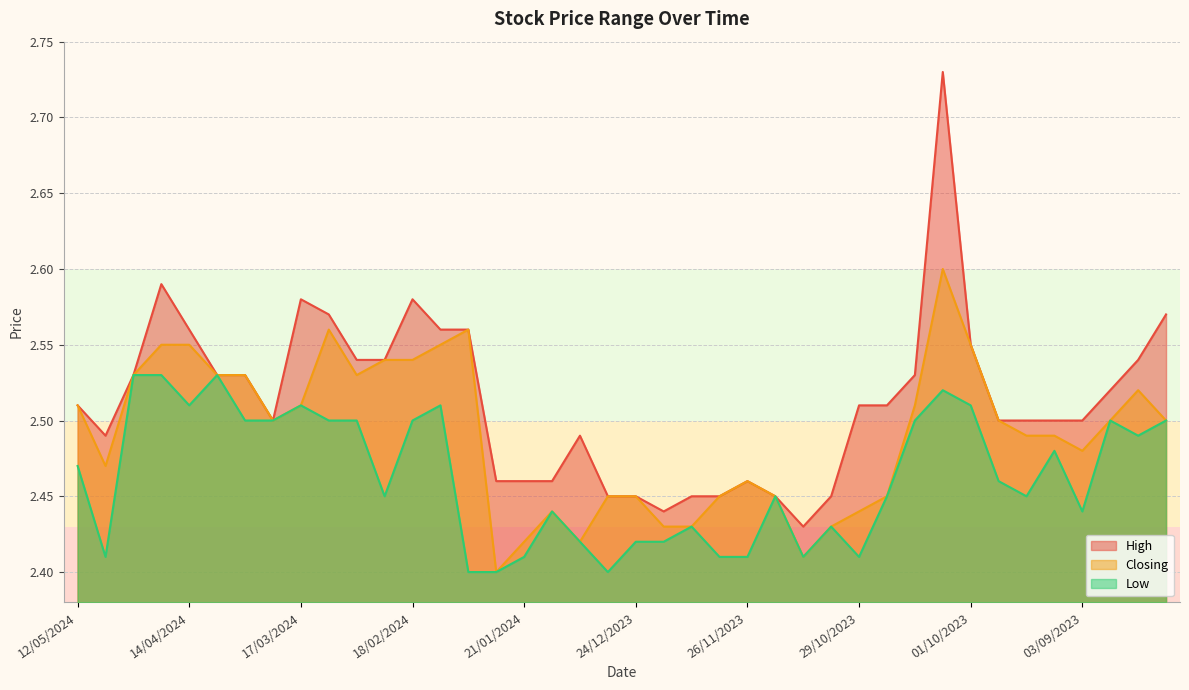

Does the chart display data point markers on the line(s)?

No